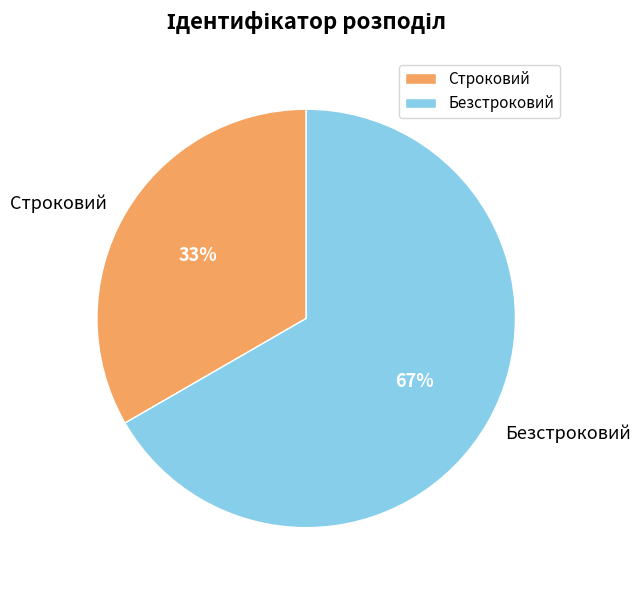

What is the largest slice in the pie chart?

Безстроковий